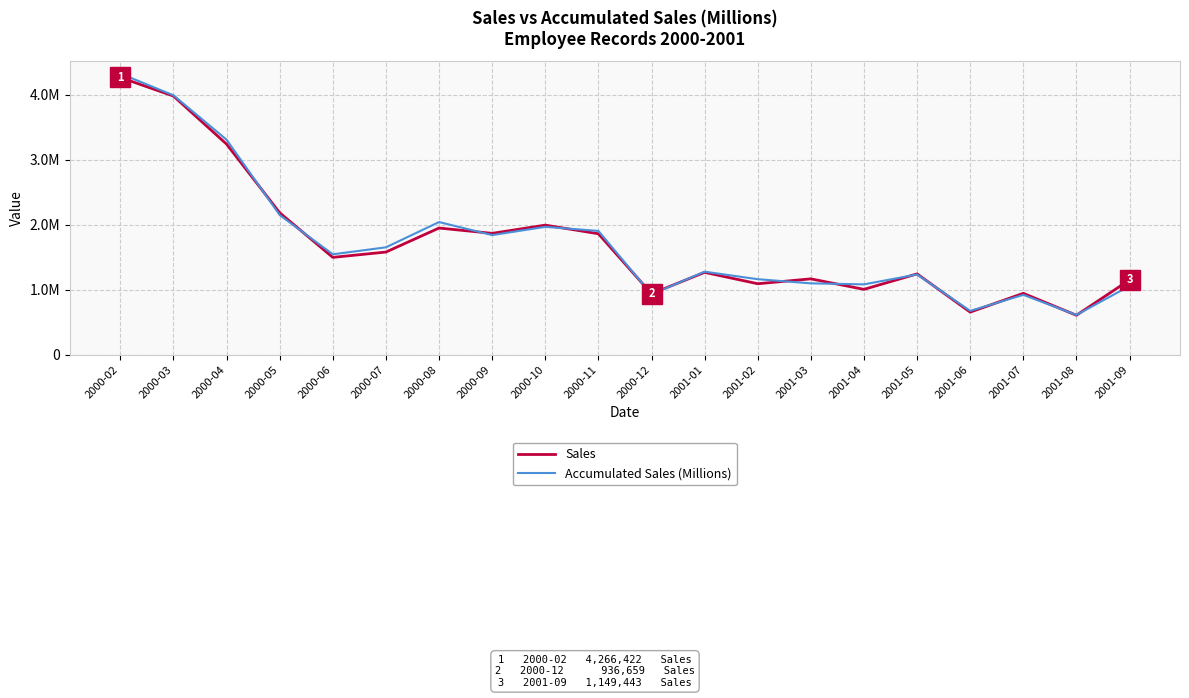

Does the chart have visible grid lines?

Yes